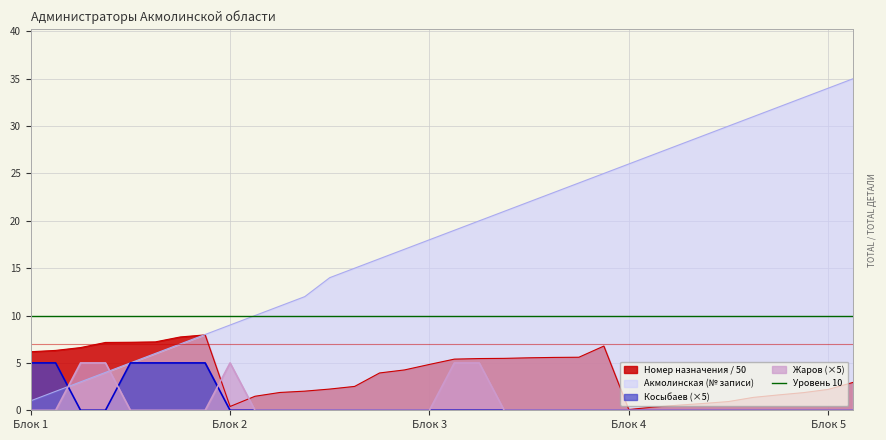

Between which two adjacent categories do Назначений (номер) and Акмолинская first intersect?

7 and 8